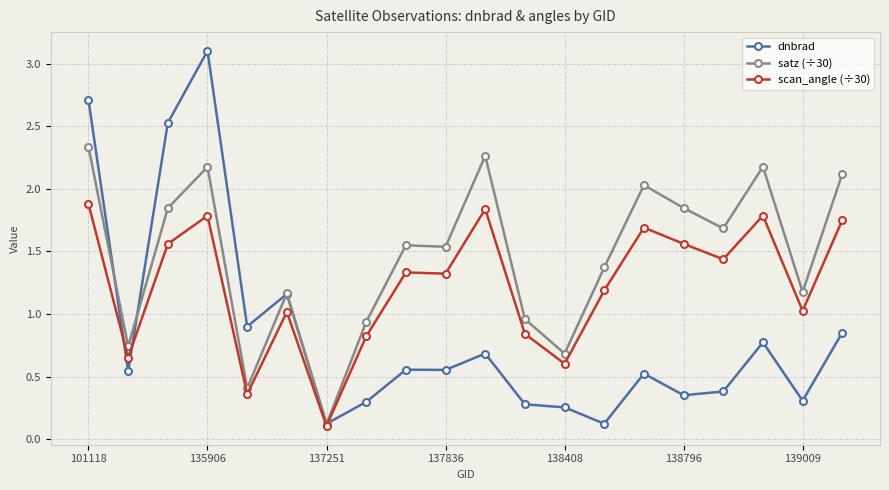

In dnbrad, how many points are lower than both neighbors (excluding endpoints)?

7